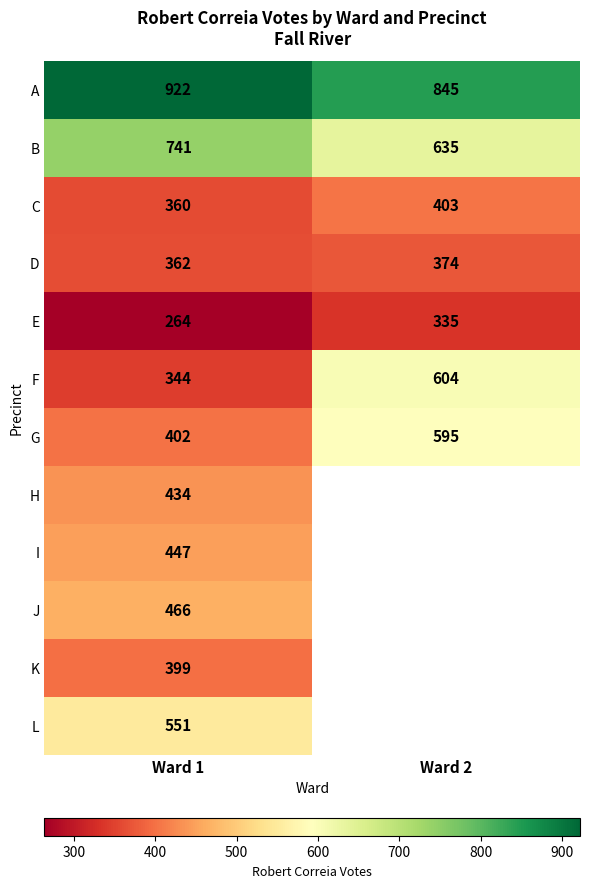

Rank the categories by F value from lowest to highest.

Ward 1, Ward 2